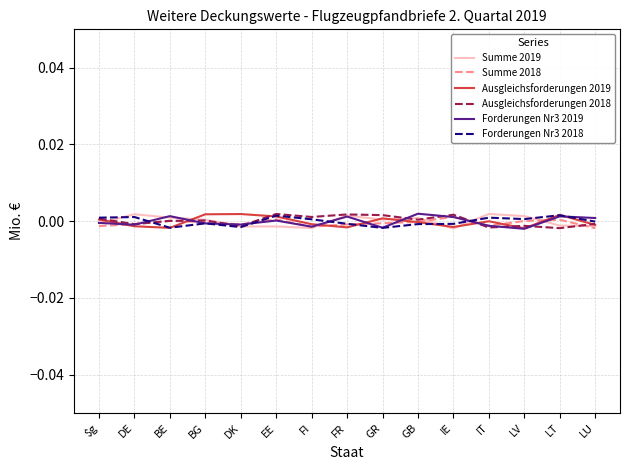

The value of Summe 2018 at LT is 0.0. True or false?

True